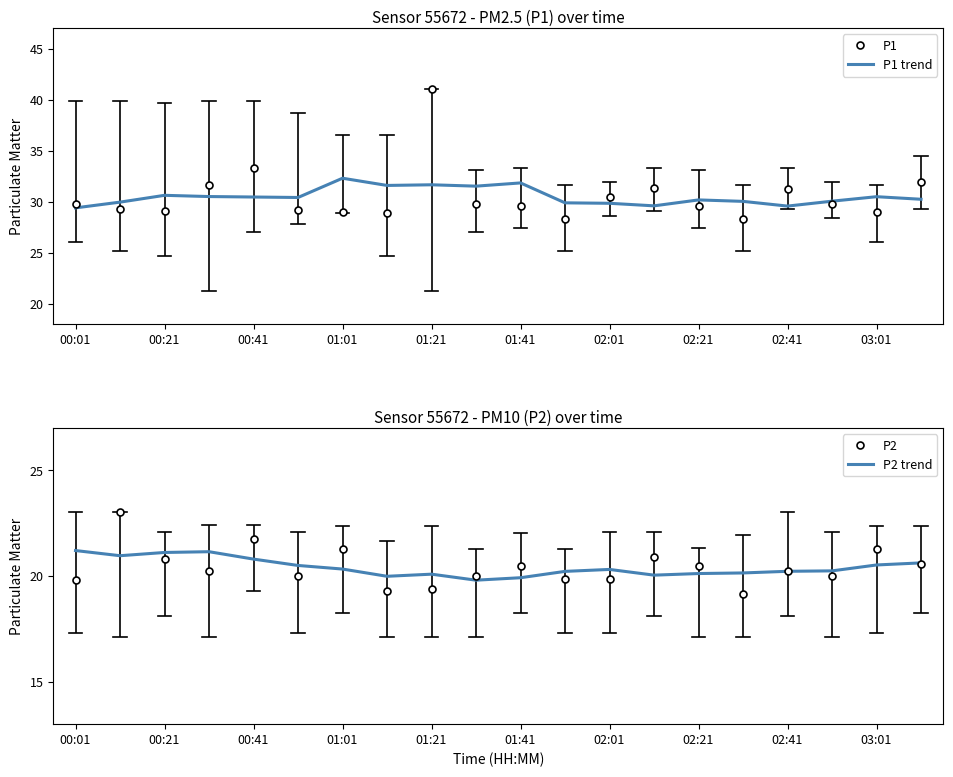

True or false: P1 trend has a value of 11.7 at 01:01.

False